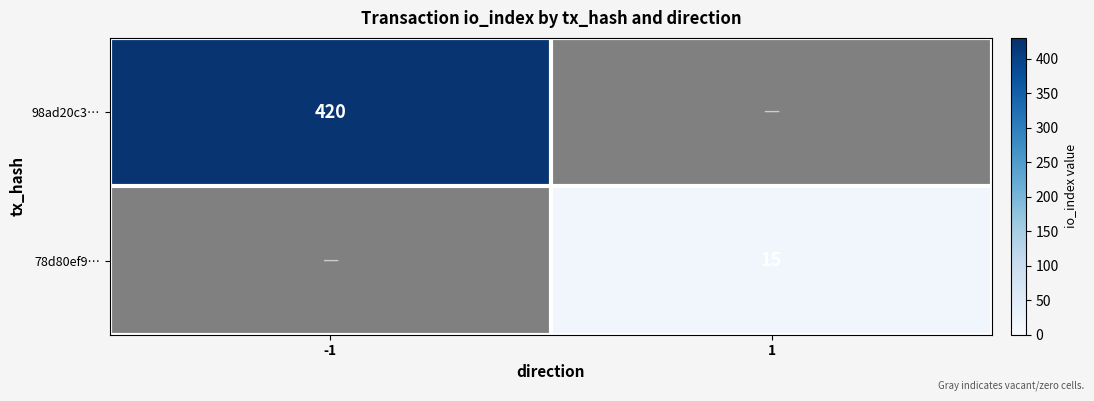

The value of 78d80ef9… at 1 is 22. True or false?

False